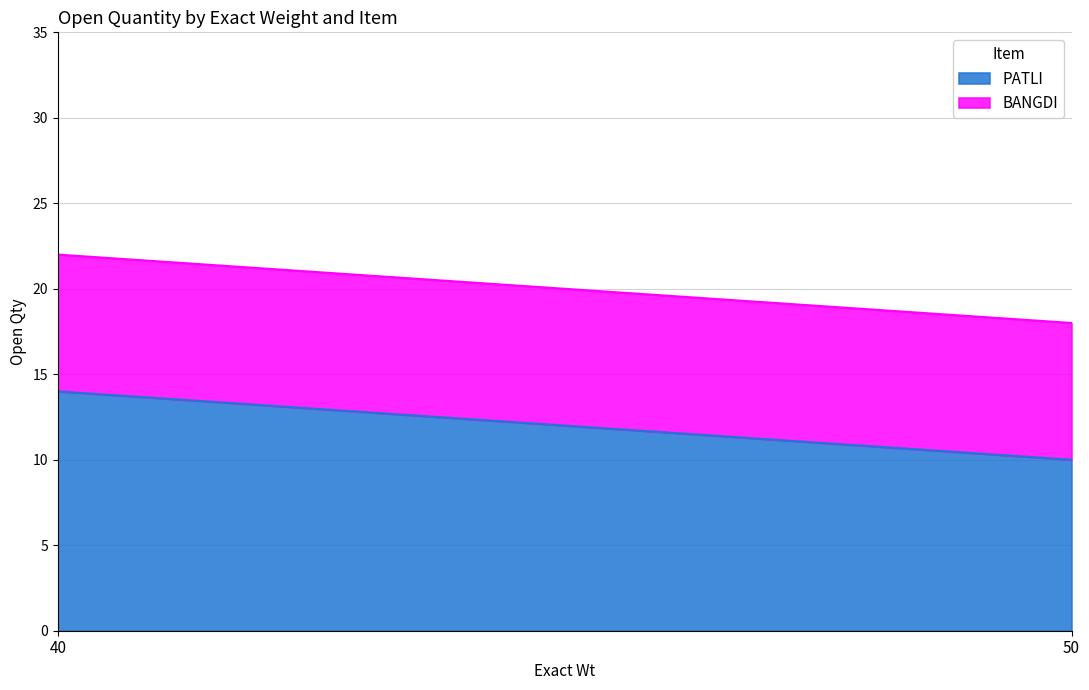

At 40, list the series in order from smallest to largest.

BANGDI, PATLI